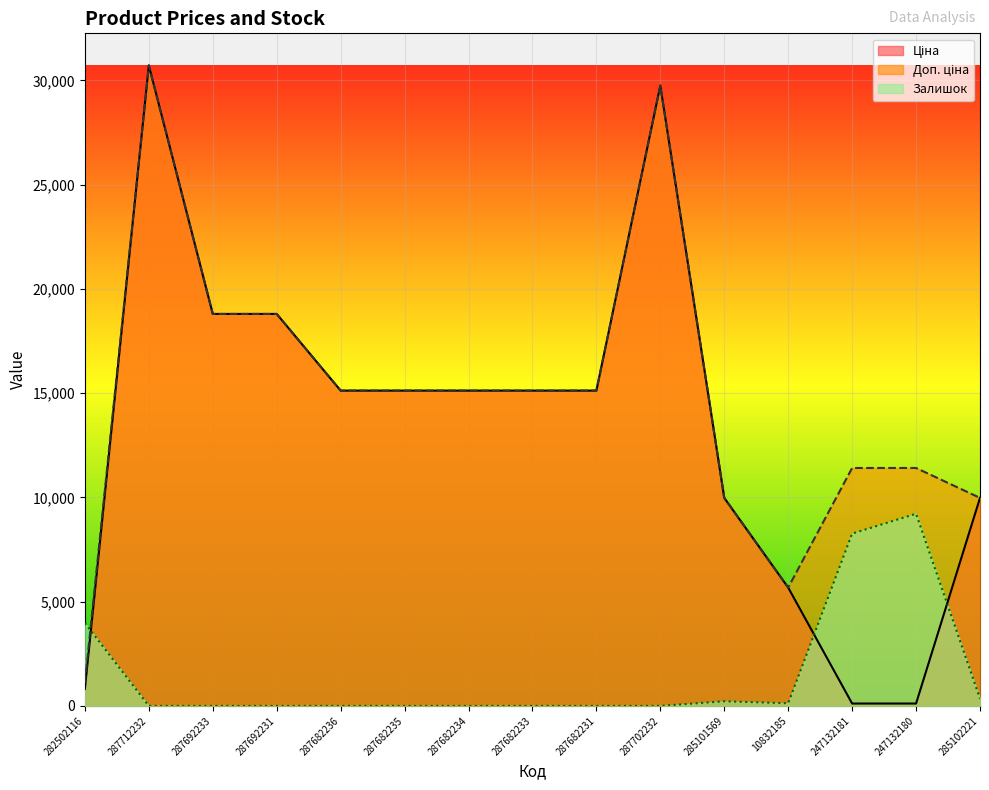

What is the sum of all Доп. ціна values?

223211.0